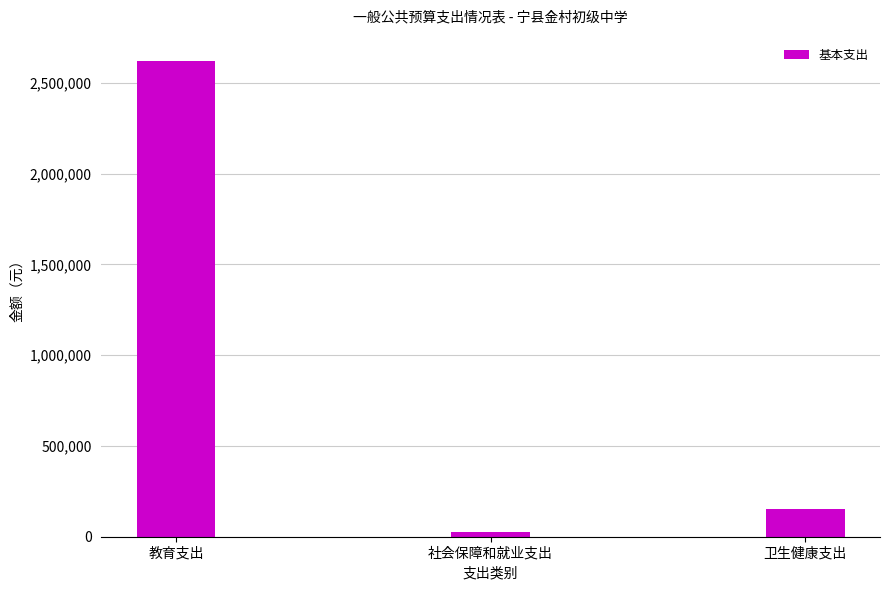

How many distinct data groups are displayed?

1